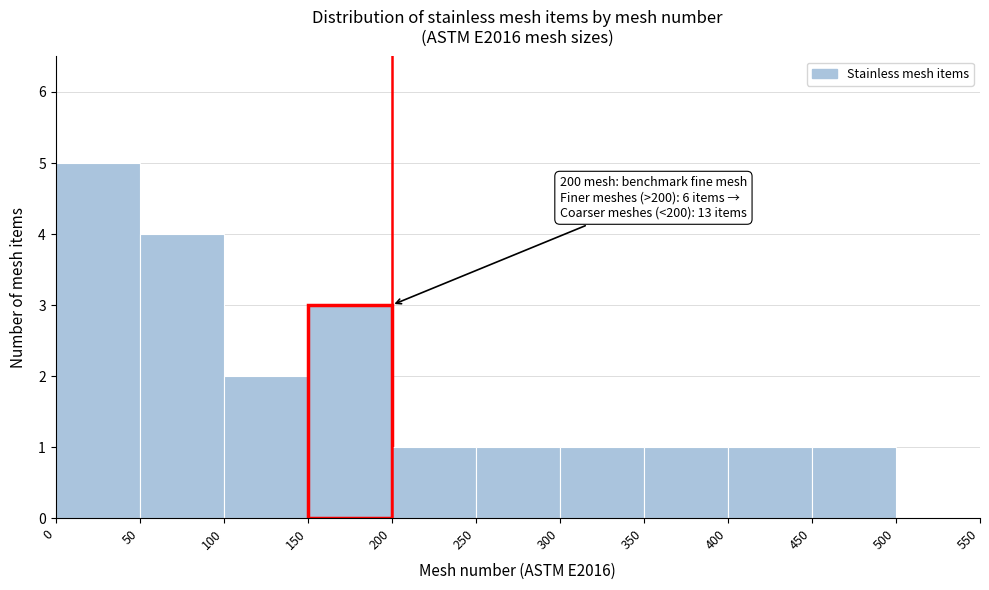

Which range on the x-axis has the tallest bar?

0 to 50